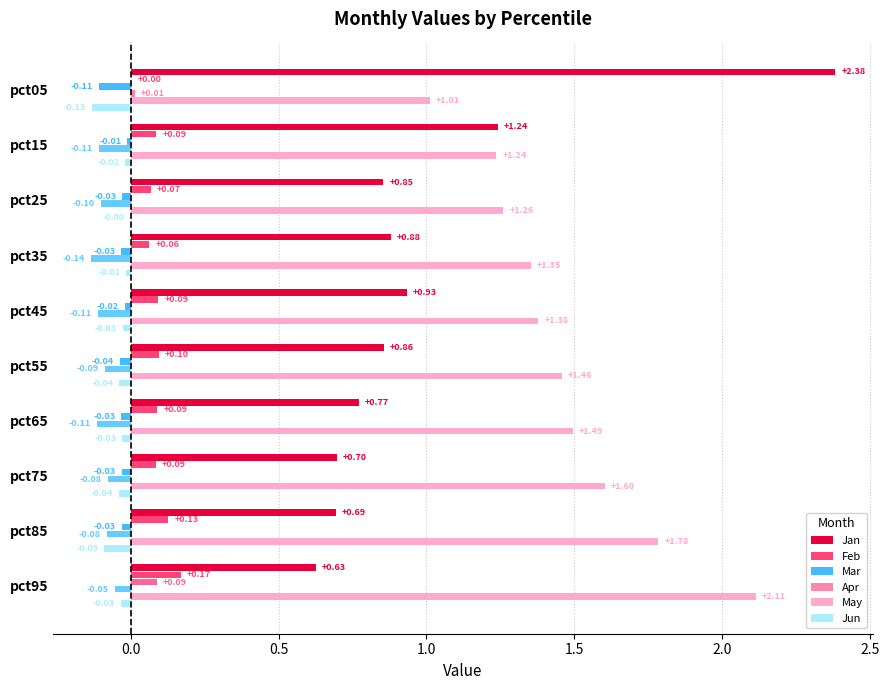

Which series changed the most between pct35 and pct45?

Jan